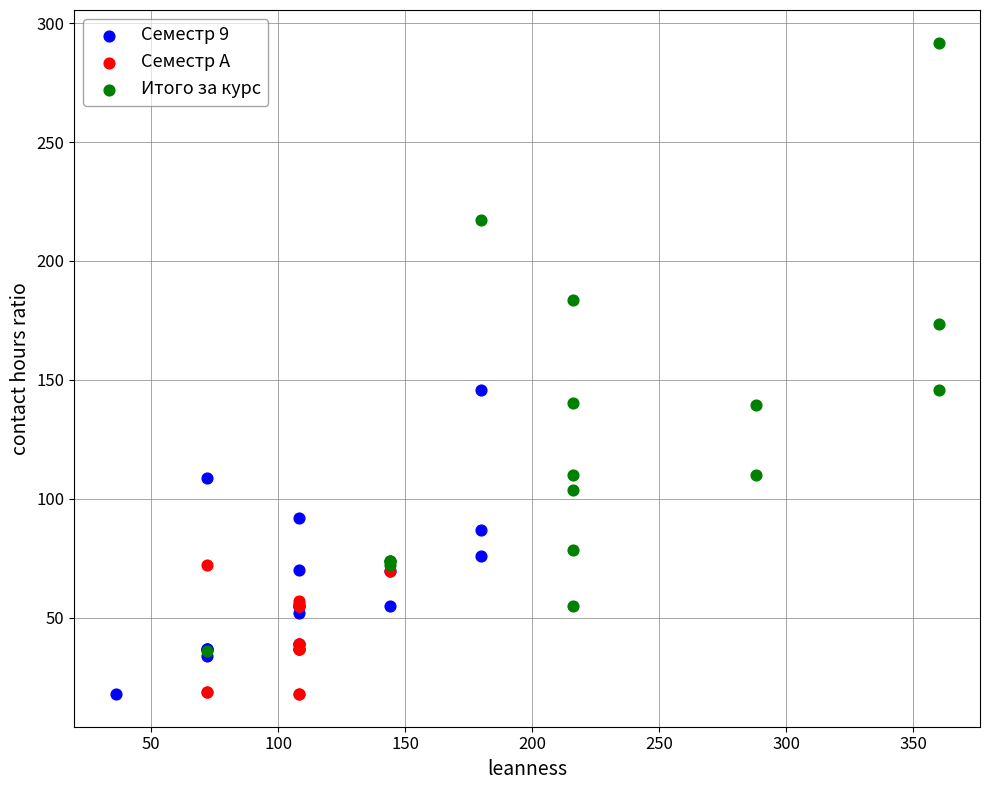

Which series has the largest Y range (max minus min)?

Итого за курс